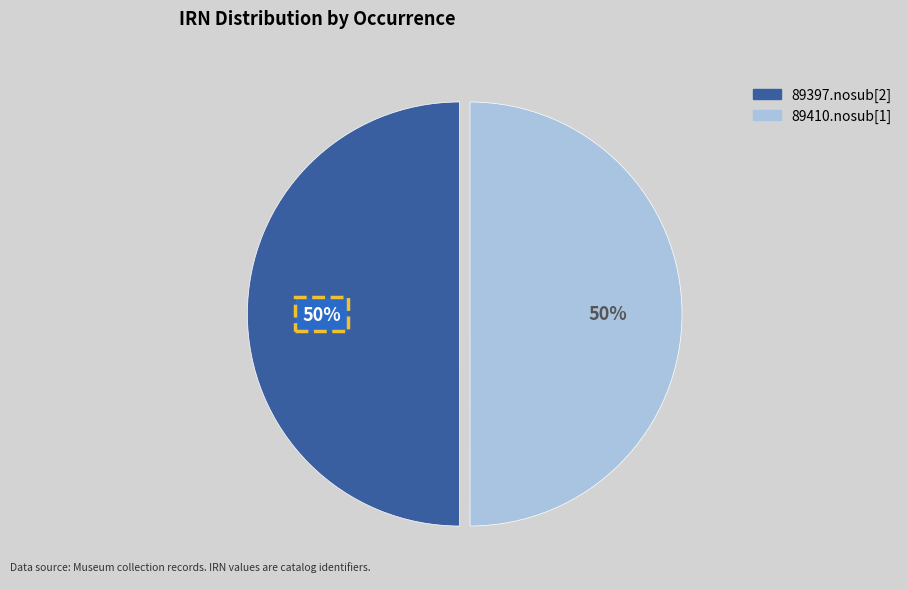

To the nearest percent, what is the average slice percentage?

50%